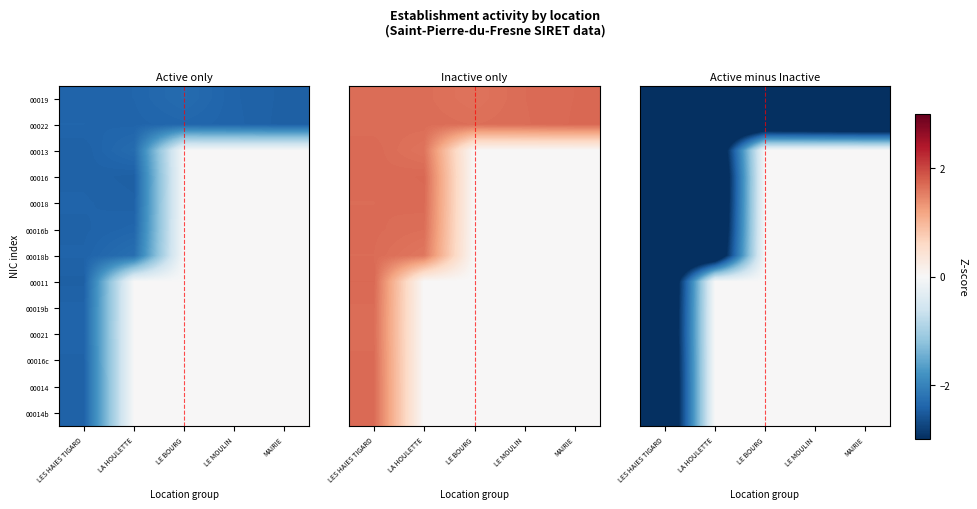

What is the total value across all series at LES HAIES TIGARD?

-53.4